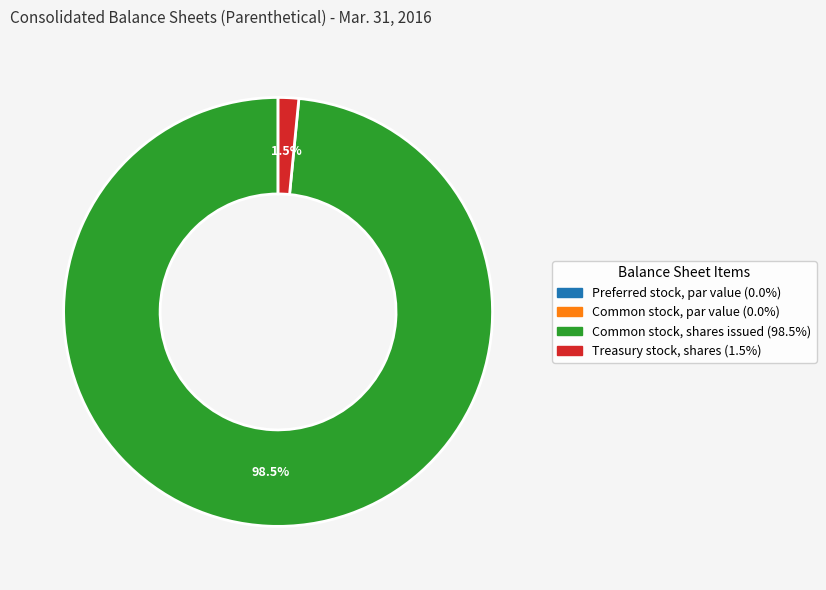

Combined, what portion of the pie is Treasury stock, shares and Common stock, shares issued?

100.0%